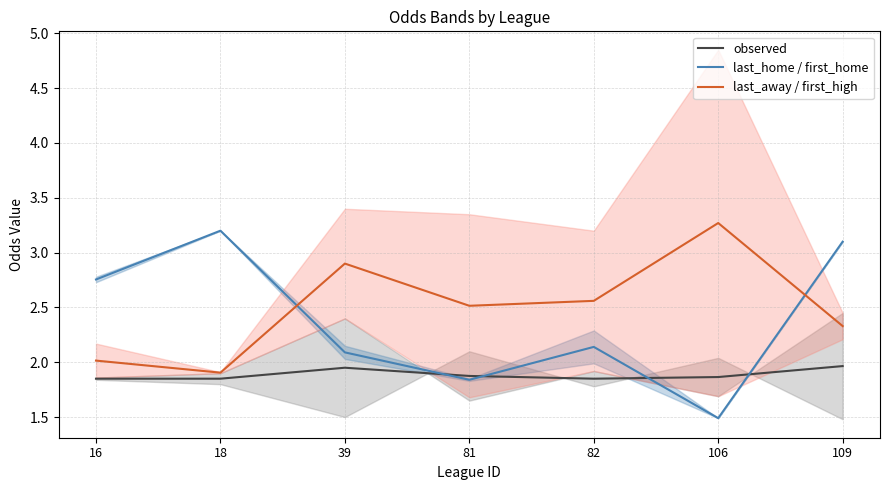

How many values in the last_home / first_home series exceed 2?

5